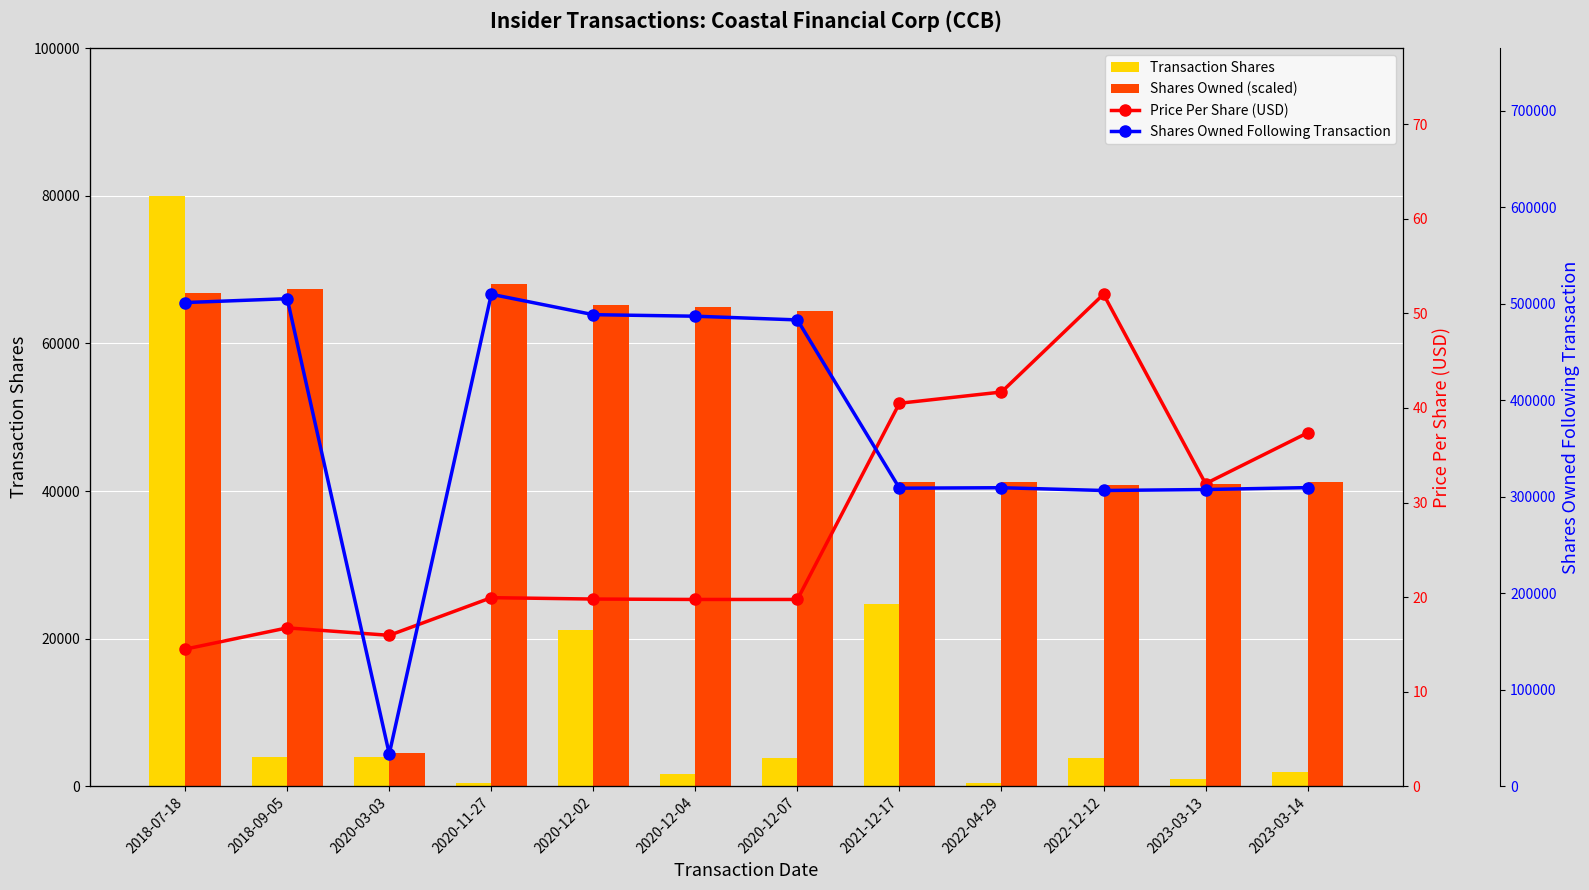

List the series in order of their peak value, lowest first.

Price Per Share (USD), Shares Owned (scaled), Transaction Shares, Shares Owned Following Transaction